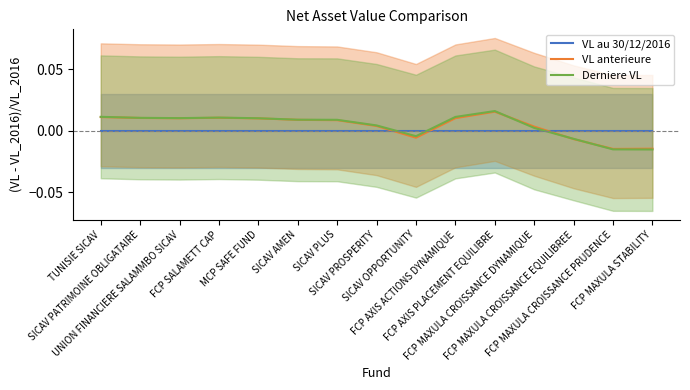

True or false: VL au 30/12/2016 and VL anterieure cross at least once.

True